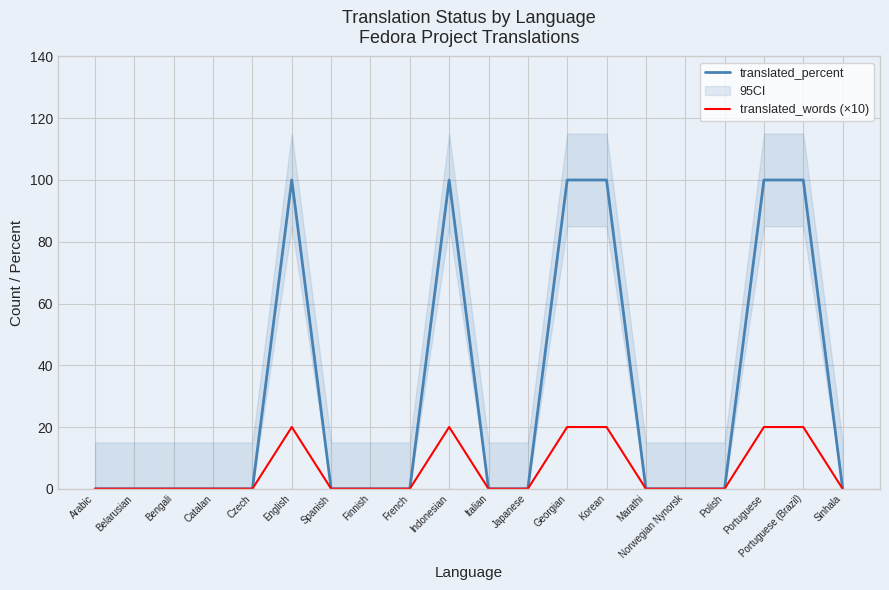

Count the translated_percent values in the range 0 to 100.

20